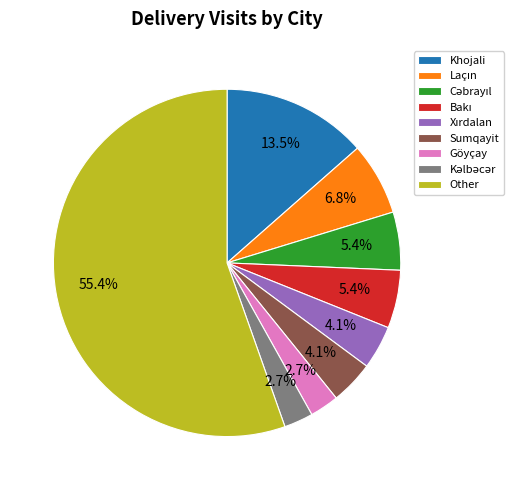

Is there a majority slice in this chart?

Yes